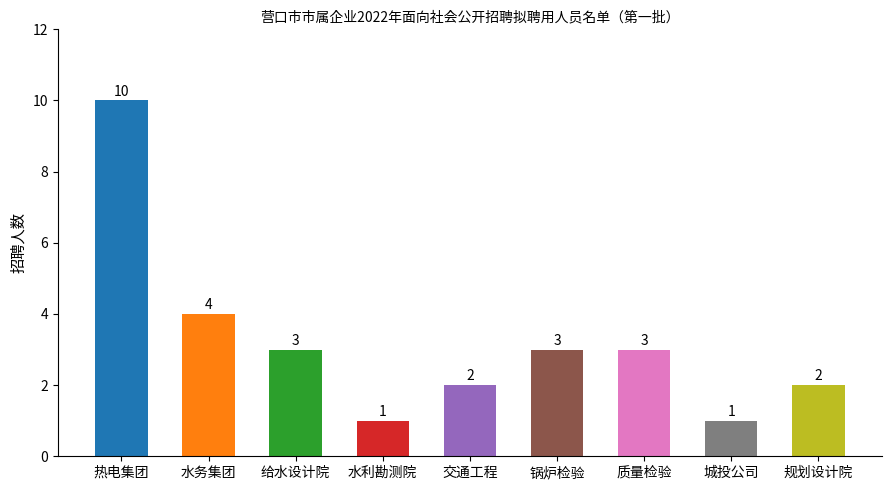

Reading right to left, transcribe all the data shown in this chart.

2	1	3	3	2	1	3	4	10